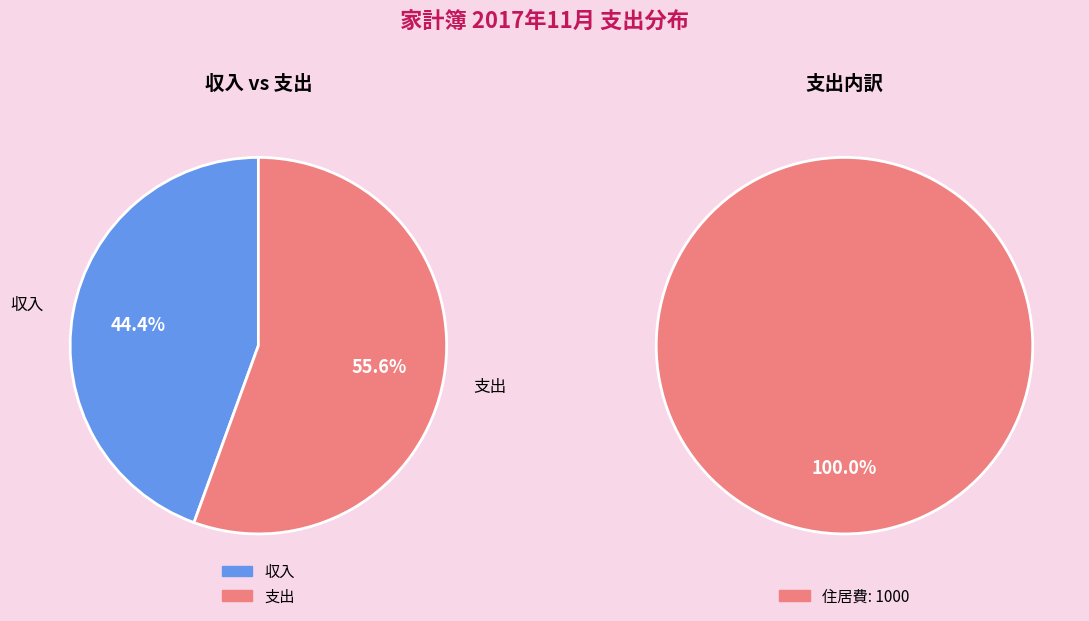

Which slice represents more than half of the pie?

住居費